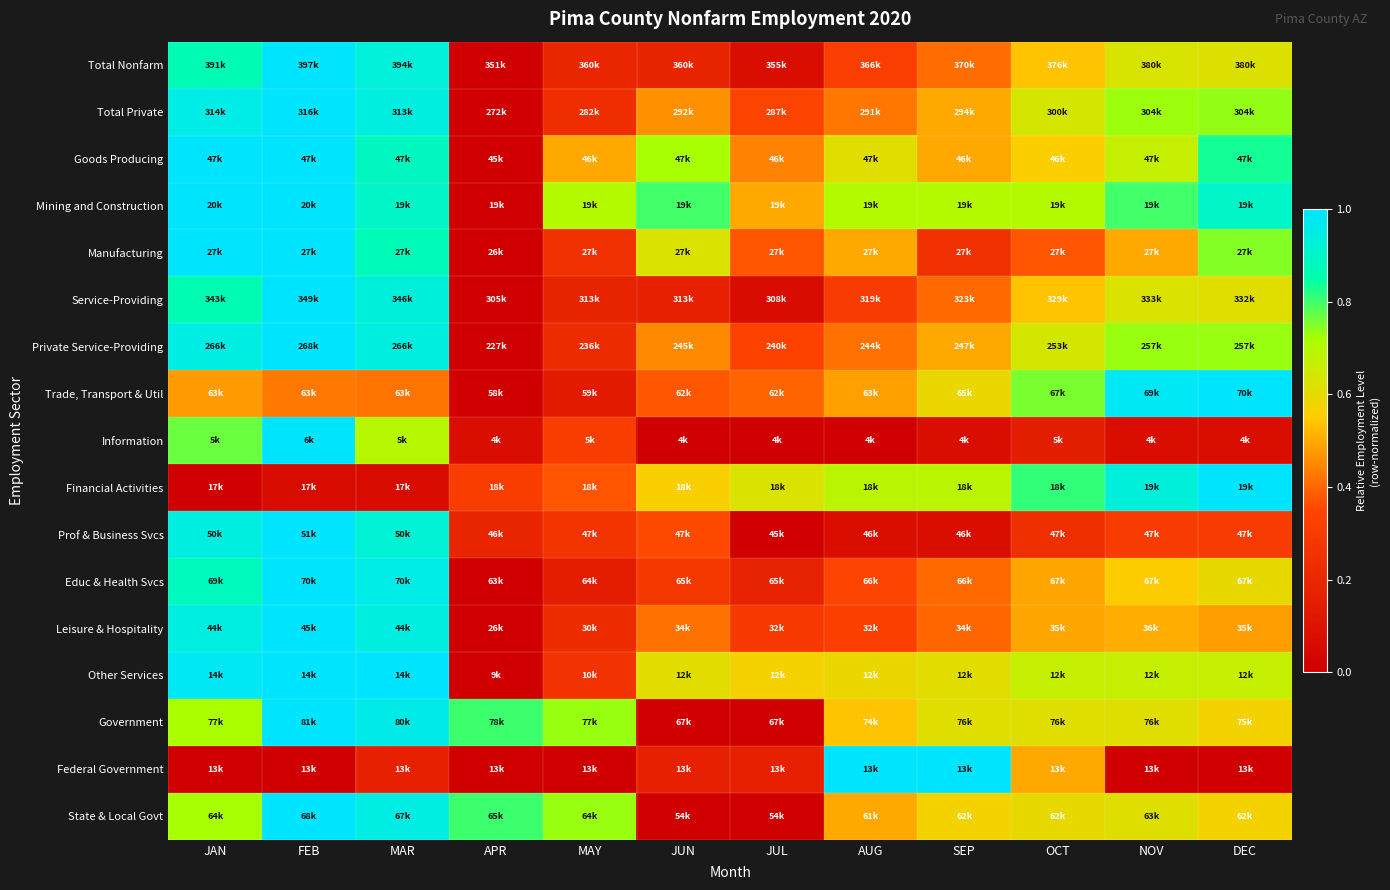

At MAY, list the series in order from largest to smallest.

State & Local Govt, Government, Mining and Construction, Goods Producing, Financial Activities, Information, Prof & Business Svcs, Other Services, Manufacturing, Total Private, Leisure & Hospitality, Private Service-Providing, Total Nonfarm, Service-Providing, Educ & Health Svcs, Trade, Transport & Util, Federal Government